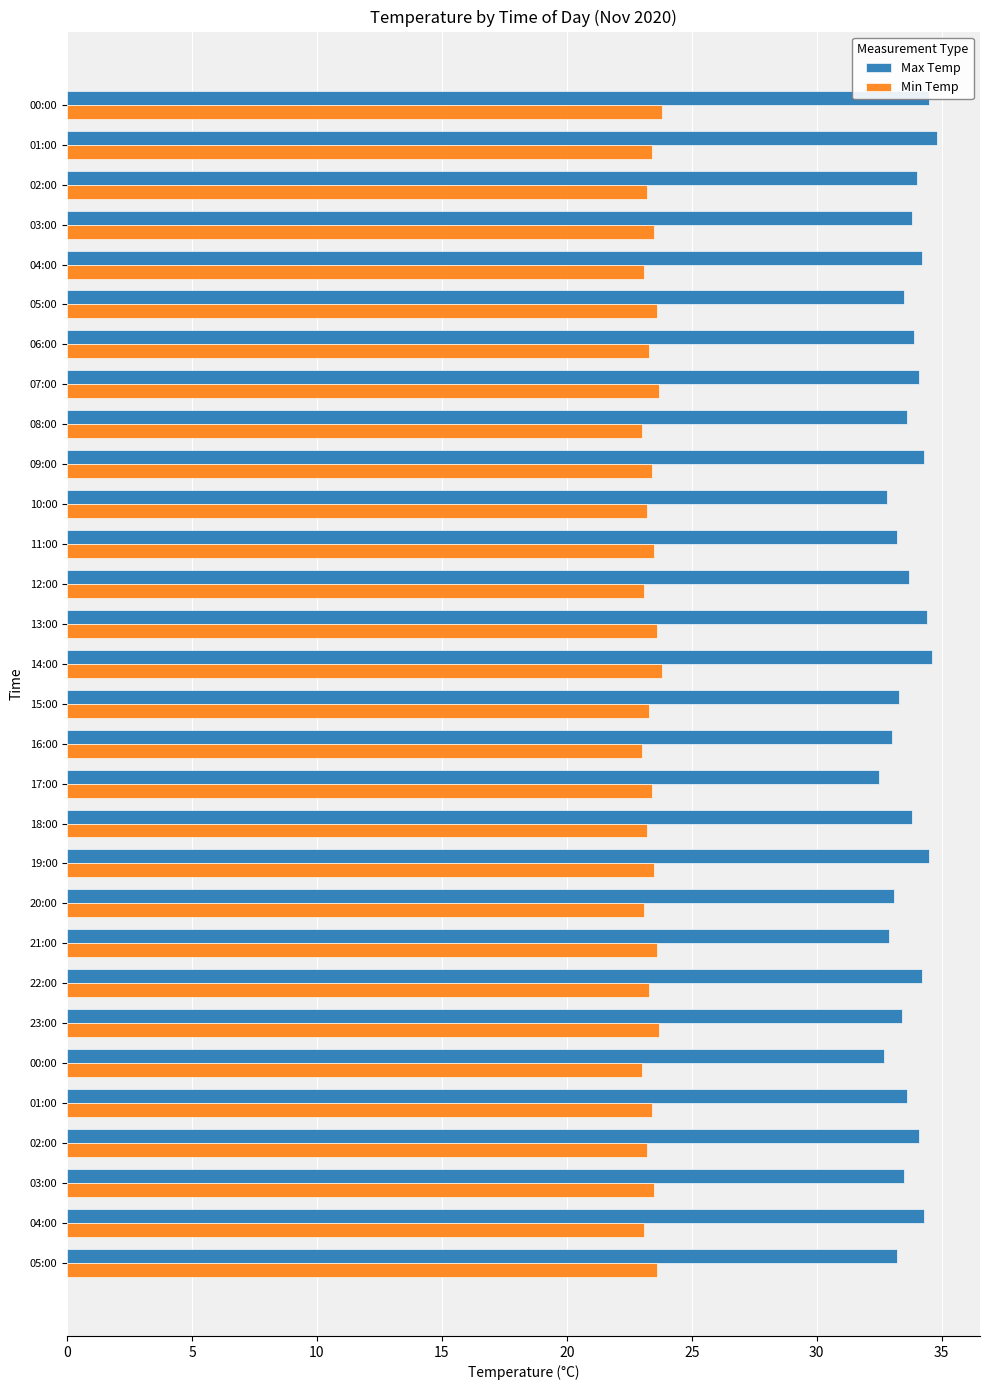

At how many categories does at least one series exceed 33?

25